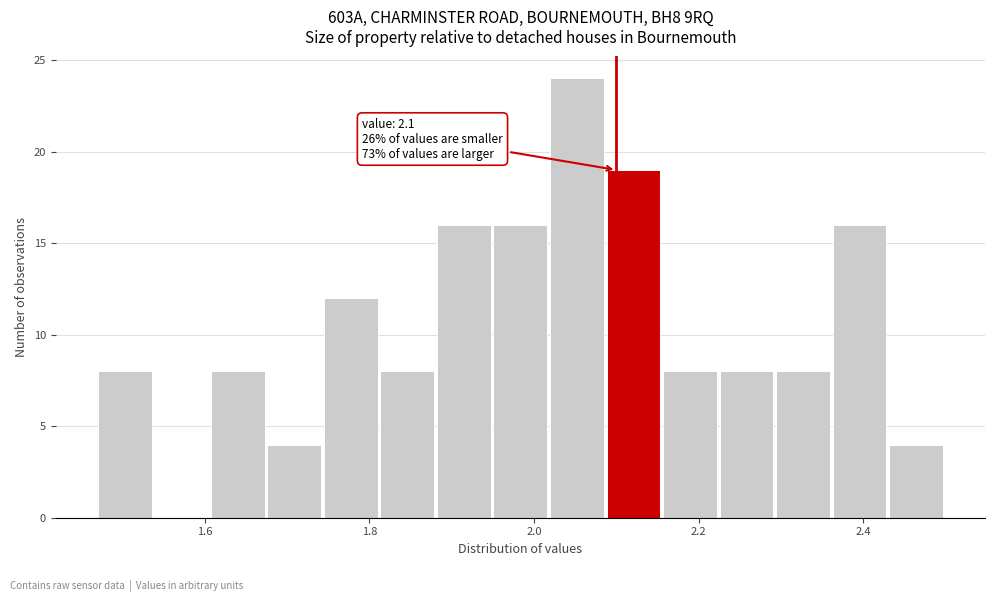

Read against the x-axis, roughly where is the centre of the tallest bar?

2.06